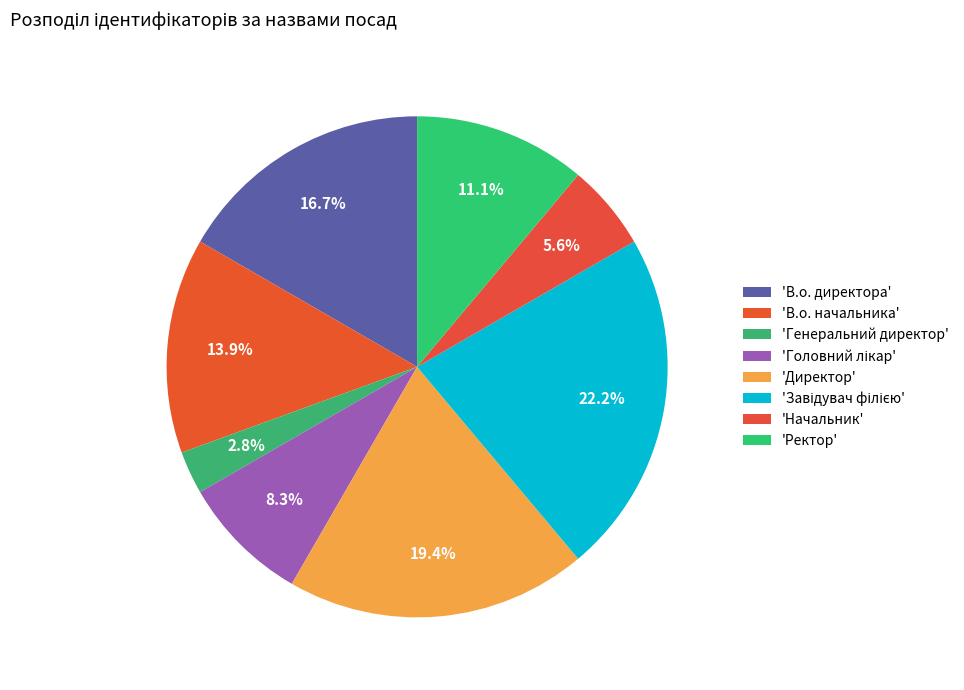

How many slices are in this pie chart?

8